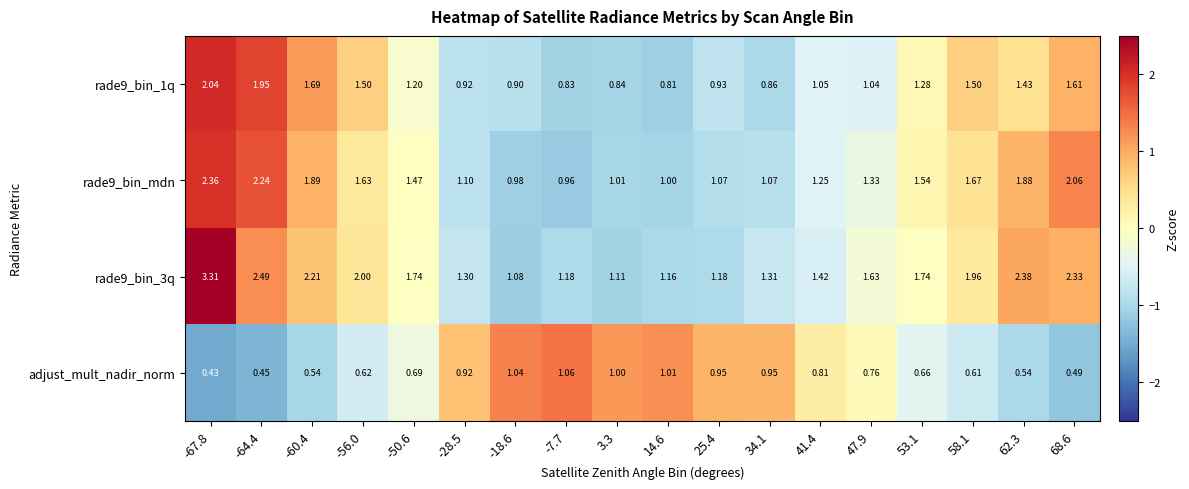

What is the maximum value shown in the chart?

3.3